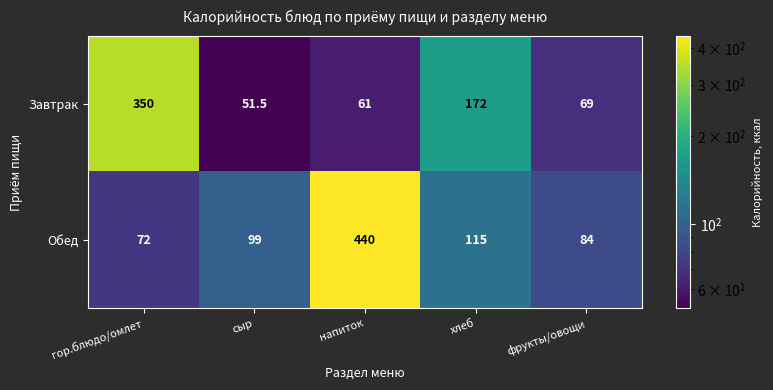

Which label corresponds to the largest value in the chart?

напиток